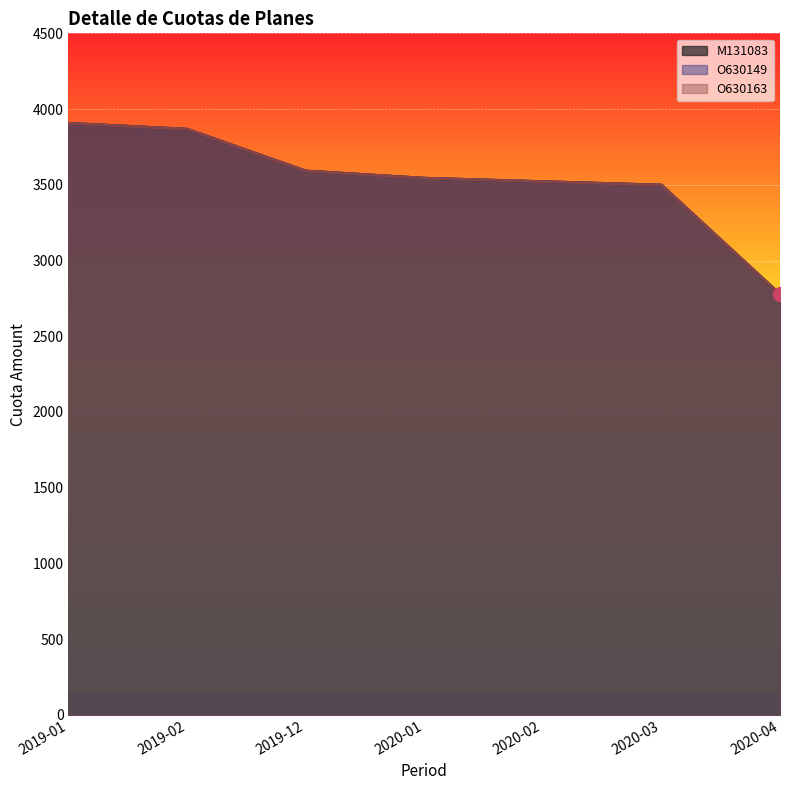

How many distinct data groups are displayed?

3